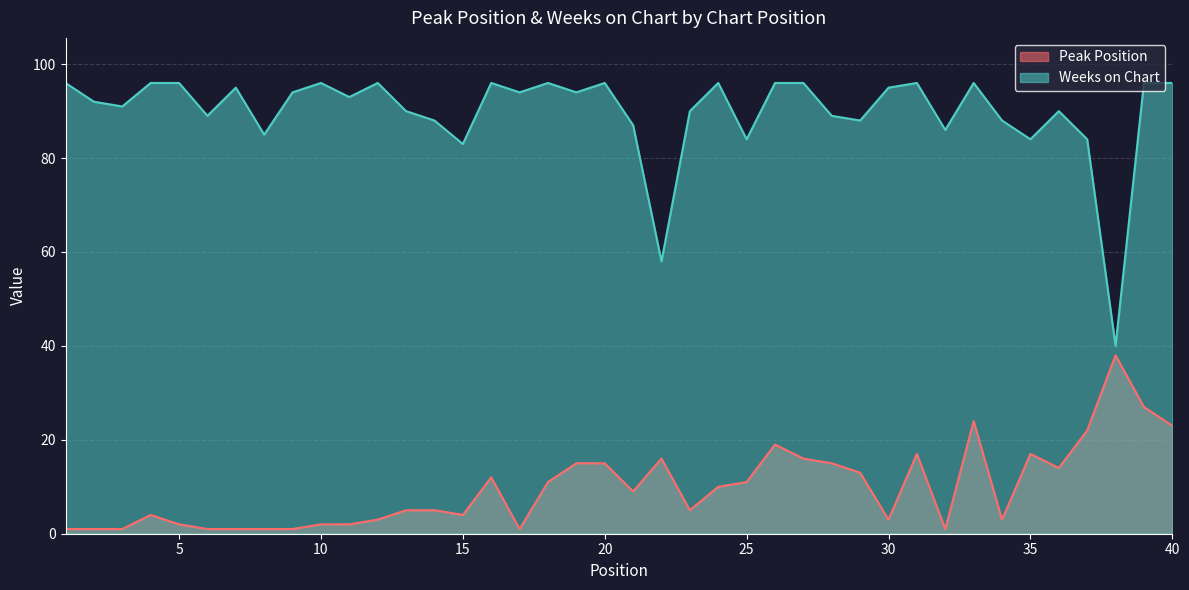

How many lines are shown in the chart?

2